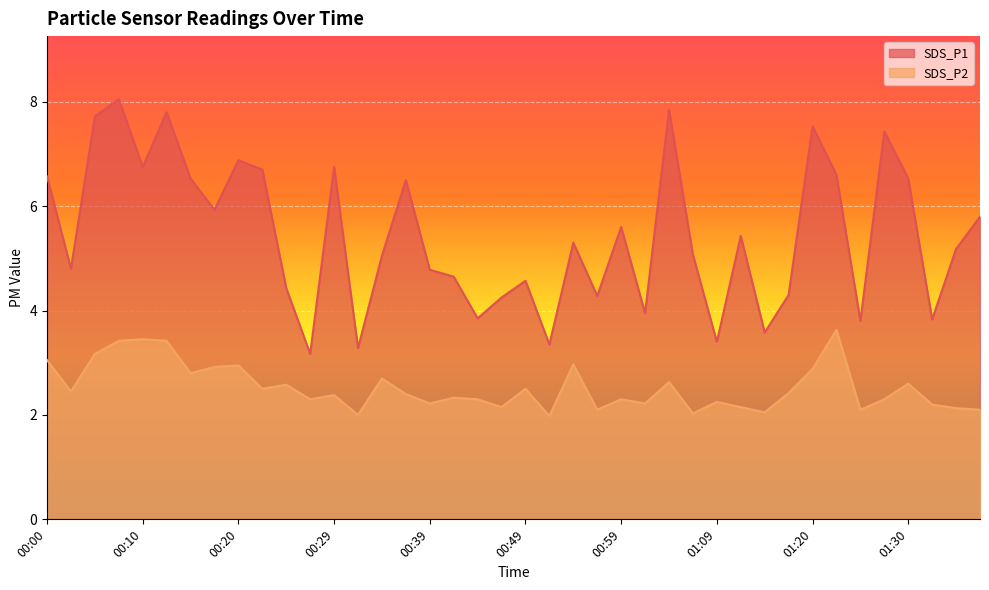

What is the difference between the maximum and second lowest values in the SDS_P2 series?

1.6